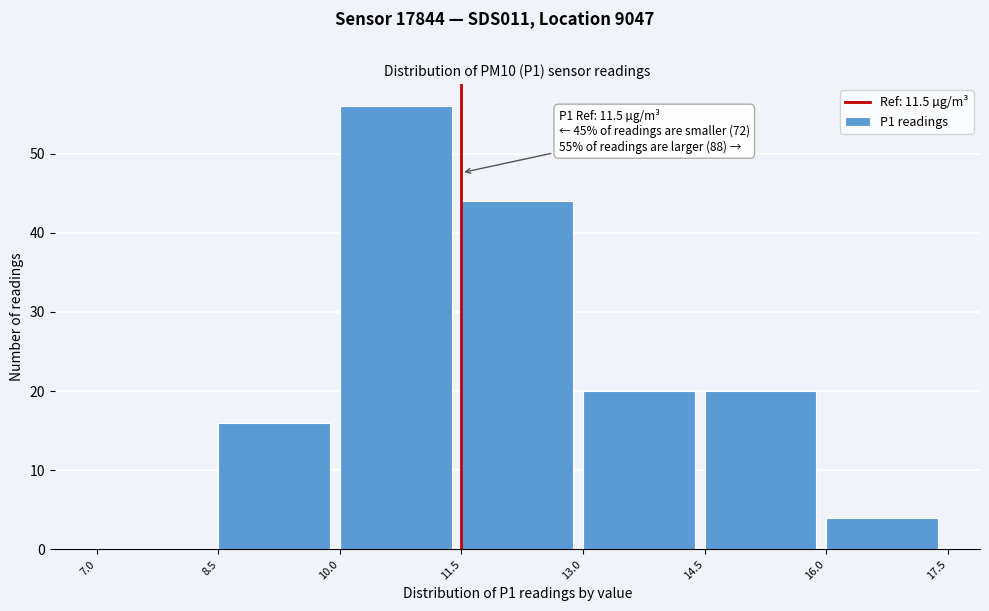

Over which range of the x-axis is the bar tallest?

10.0 to 11.5